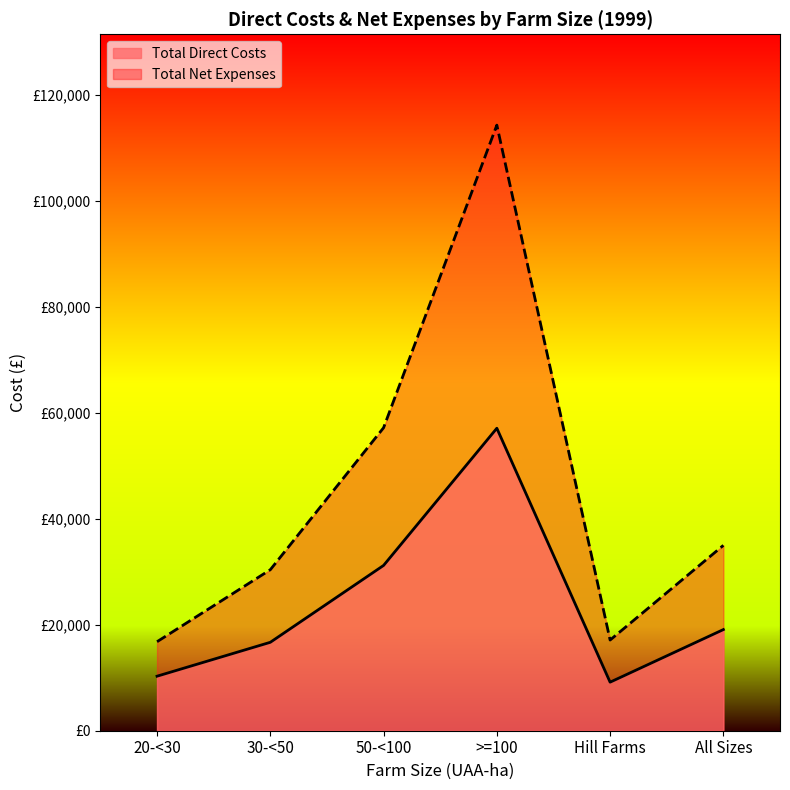

Which series has the largest total across all categories?

Total Net Expenses